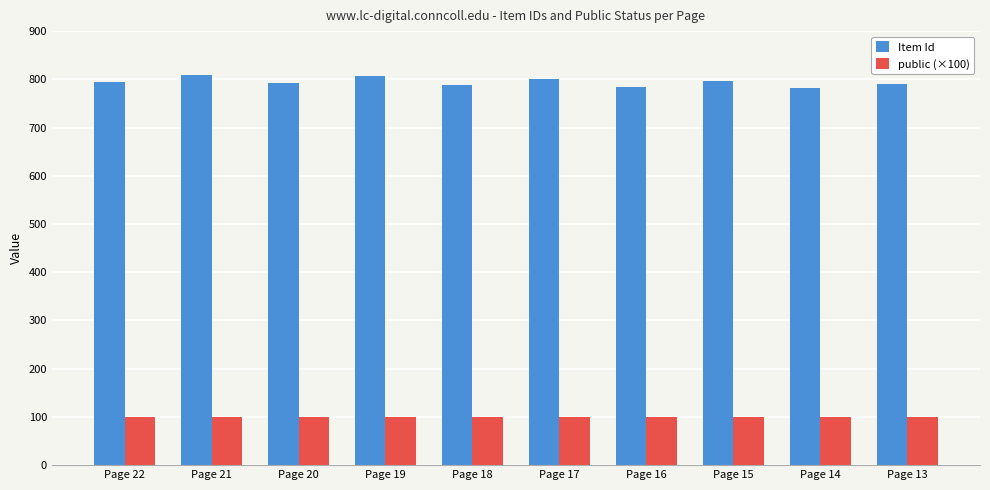

What is the average value of the public (×100) series?

100